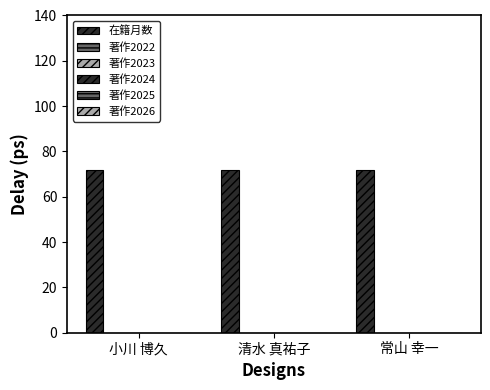

What is the label of the 2nd bar from the left?

清水 真祐子